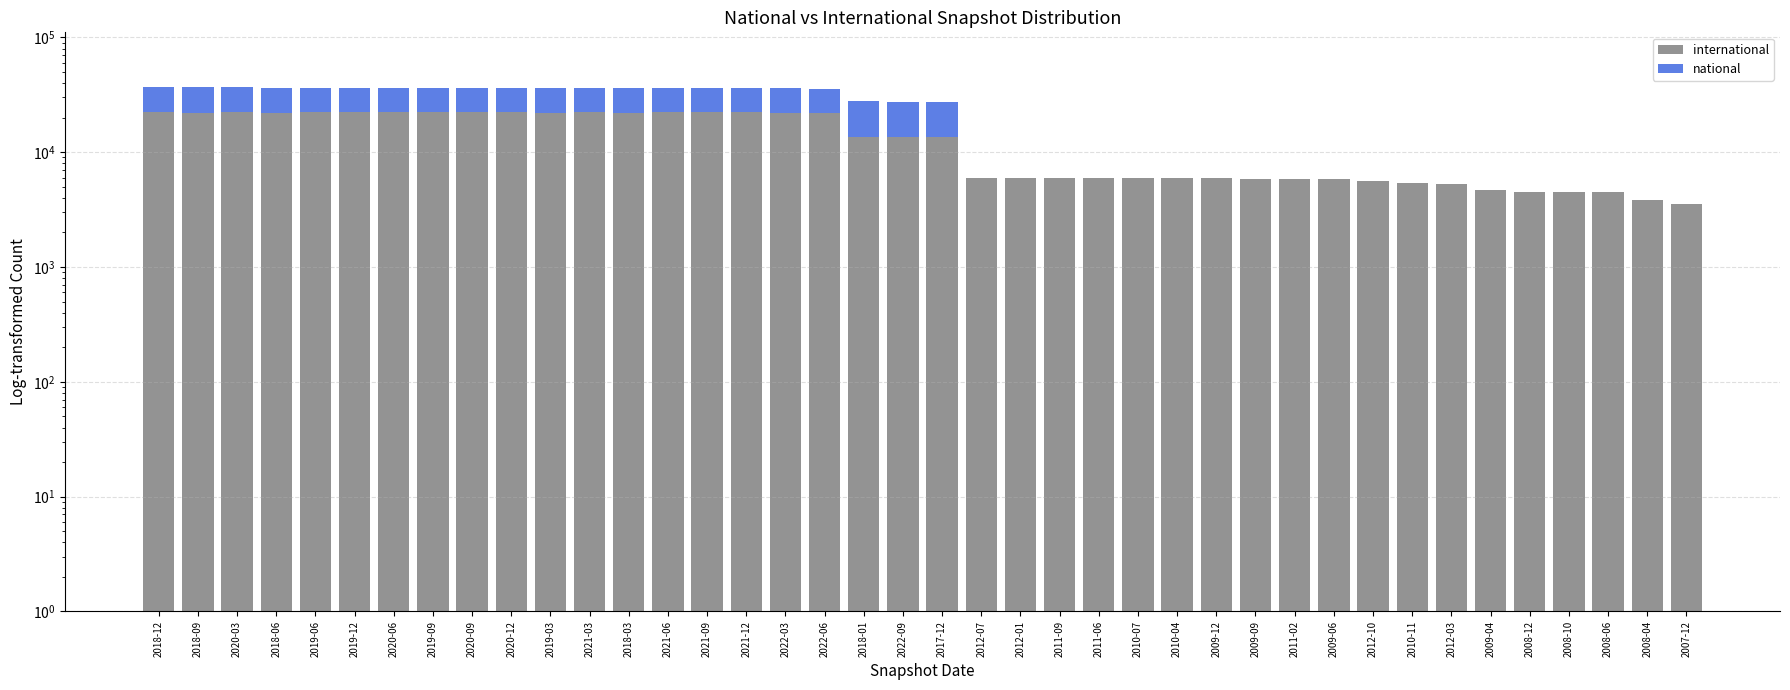

Reading left to right, list all the values displayed in this chart.

international: 2018-12=22359.0	2018-09=22172.0	2020-03=22434.0	2018-06=22073.0	2019-06=22281.0	2019-12=22350.0	2020-06=22447.0	2019-09=22254.0	2020-09=22452.0	2020-12=22448.0	2019-03=21862.0	2021-03=22369.0	2018-03=21807.0	2021-06=22303.0	2021-09=22242.0	2021-12=22196.0	2022-03=22155.0	2022-06=22113.0	2018-01=13604.0	2022-09=13604.0	2017-12=13604.0	2012-07=5989.0	2012-01=5988.0	2011-09=5970.0	2011-06=5969.0	2010-07=5939.0	2010-04=5933.0	2009-12=5918.0	2009-09=5894.0	2011-02=5856.0	2009-06=5791.0	2012-10=5669.0	2010-11=5432.0	2012-03=5279.0	2009-04=4705.0	2008-12=4541.0	2008-10=4501.0	2008-06=4490.0	2008-04=3822.0	2007-12=3525.0
national: 2018-12=14538.0	2018-09=14561.0	2020-03=14182.0	2018-06=14535.0	2019-06=14296.0	2019-12=14218.0	2020-06=14117.0	2019-09=14247.0	2020-09=14031.0	2020-12=13955.0	2019-03=14445.0	2021-03=13897.0	2018-03=14401.0	2021-06=13851.0	2021-09=13822.0	2021-12=13801.0	2022-03=13780.0	2022-06=13765.0	2018-01=14153.0	2022-09=13944.0	2017-12=13944.0	2012-07=0.5	2012-01=0.5	2011-09=0.5	2011-06=0.5	2010-07=0.5	2010-04=0.5	2009-12=0.5	2009-09=0.5	2011-02=0.5	2009-06=0.5	2012-10=0.5	2010-11=0.5	2012-03=0.5	2009-04=0.5	2008-12=0.5	2008-10=0.5	2008-06=0.5	2008-04=0.5	2007-12=0.5